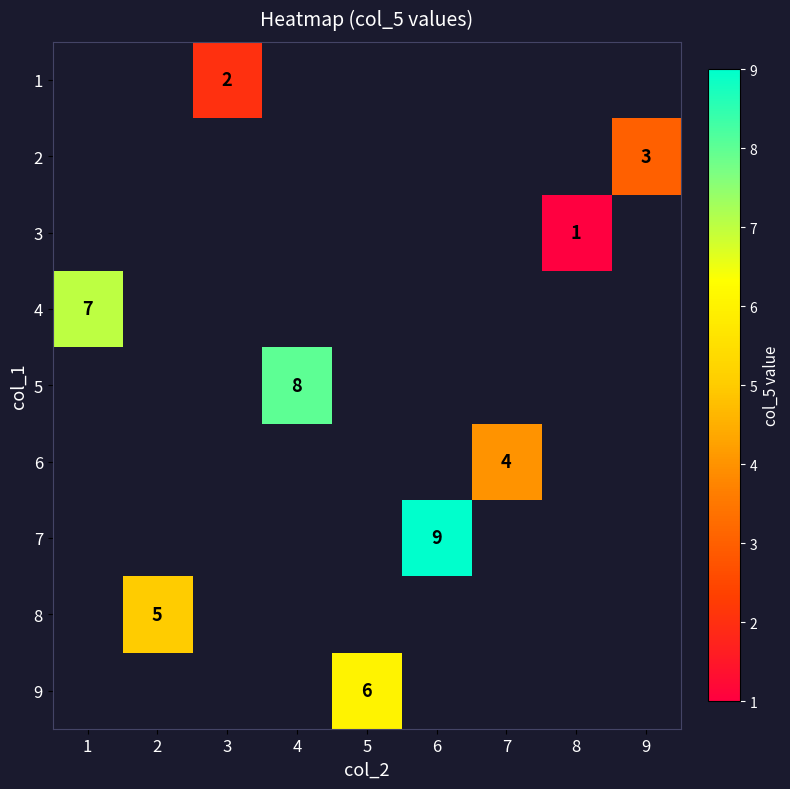

Is it true that 8 equals 7 at 2?

False